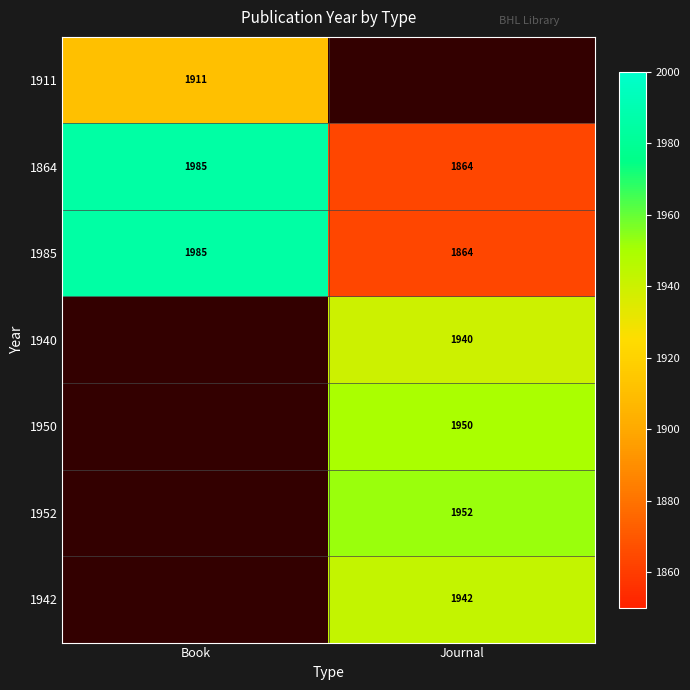

Which has a higher value, Journal or Book?

Book